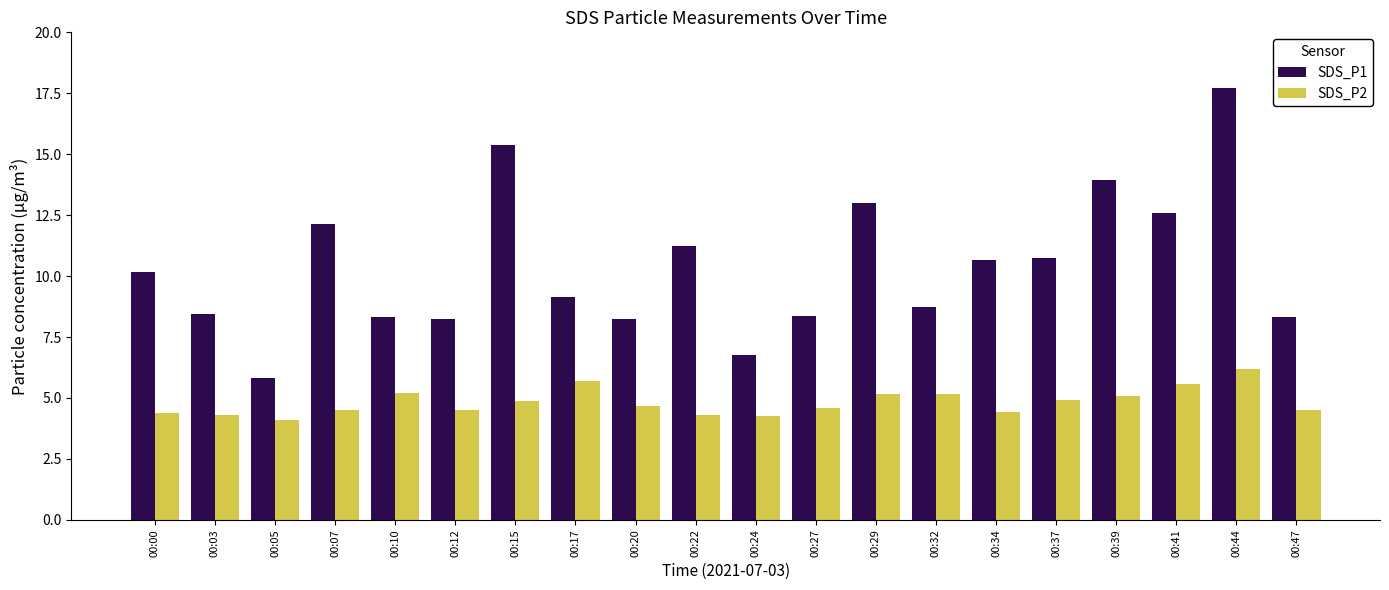

What is the minimum value for SDS_P1?

5.8